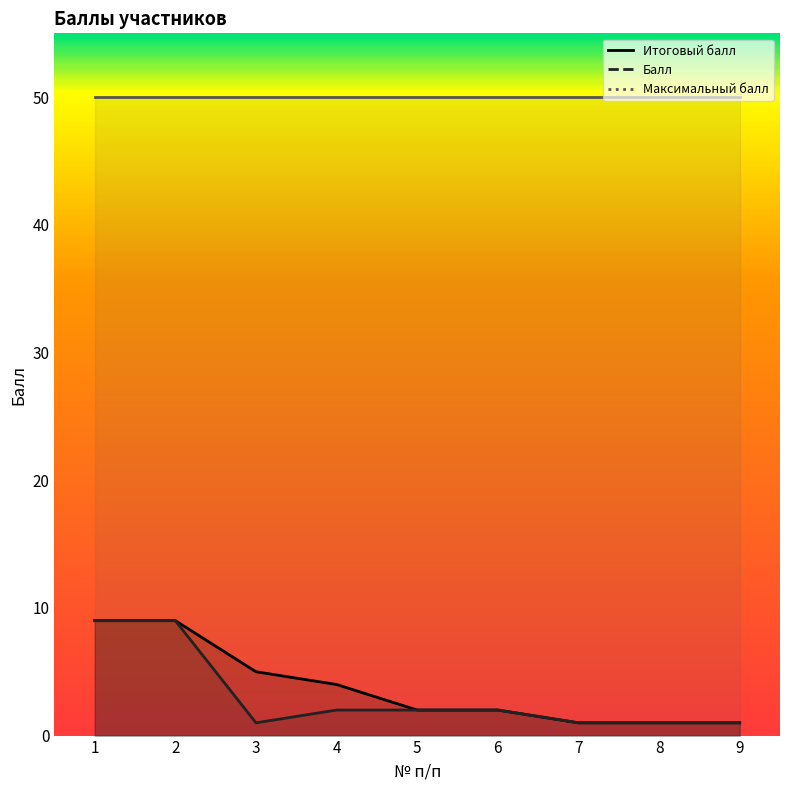

Which category has the highest value across all series?

1